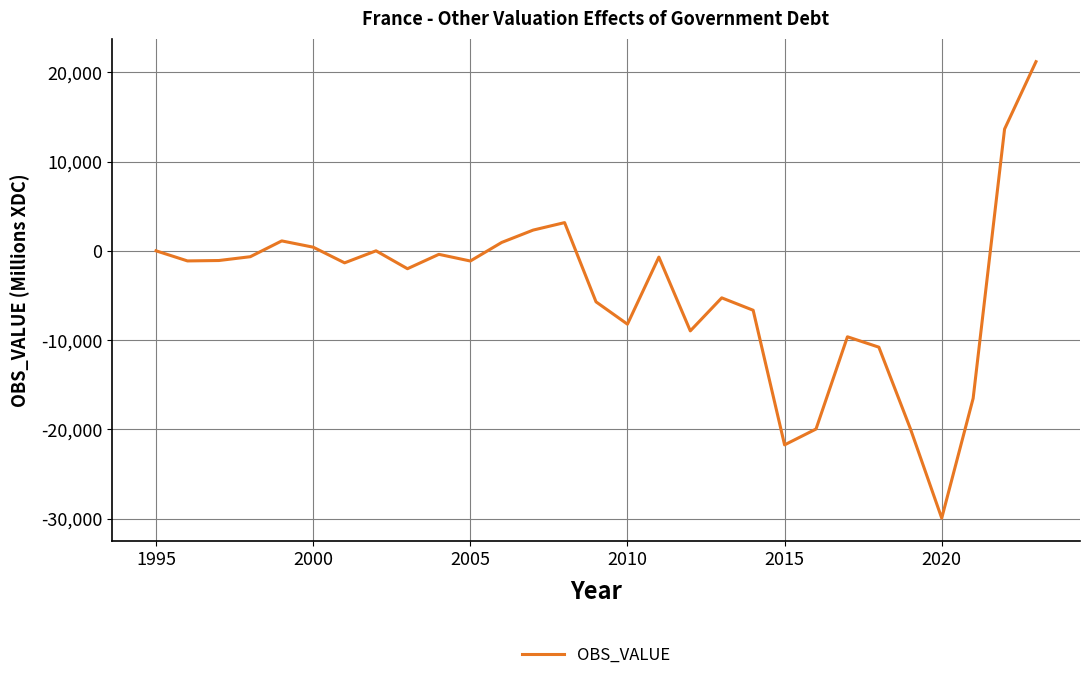

What is the smallest value displayed?

-29944